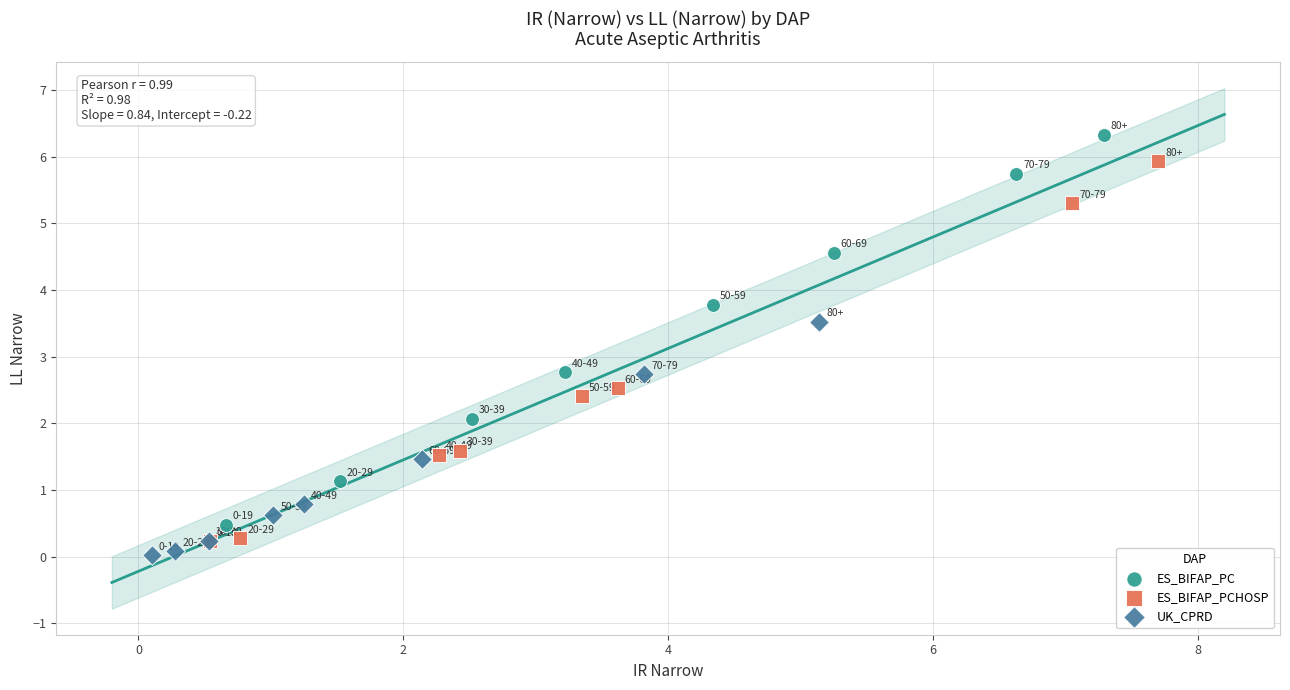

Which series has the largest Y range (max minus min)?

ES_BIFAP_PC